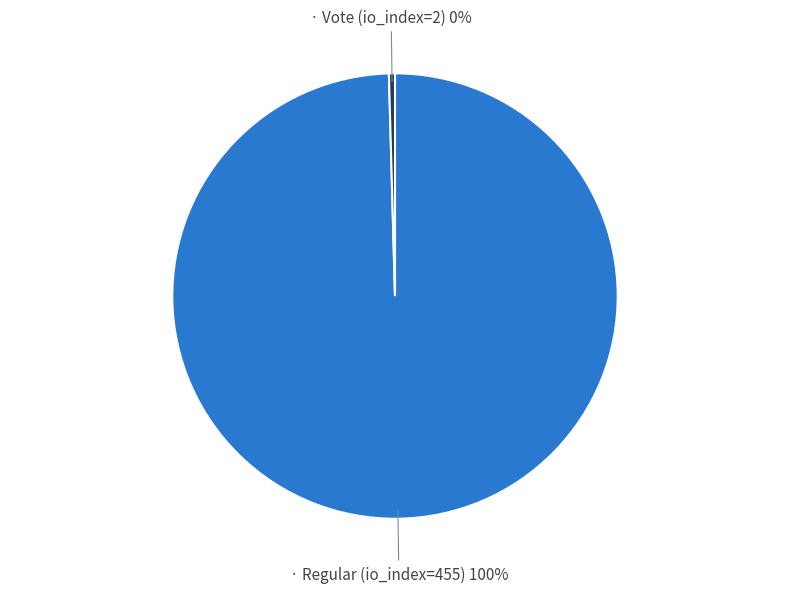

To the nearest percent, what is the average slice percentage?

50%